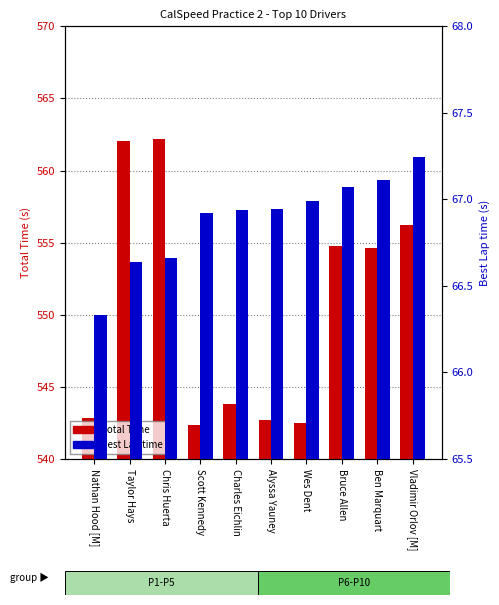

Reading right to left, extract all data points from this chart.

Total Time: 556.2	554.6	554.8	542.5	542.7	543.8	542.4	562.2	562.0	542.8
Best Lap time: 67.2	67.1	67.1	67.0	66.9	66.9	66.9	66.7	66.6	66.3